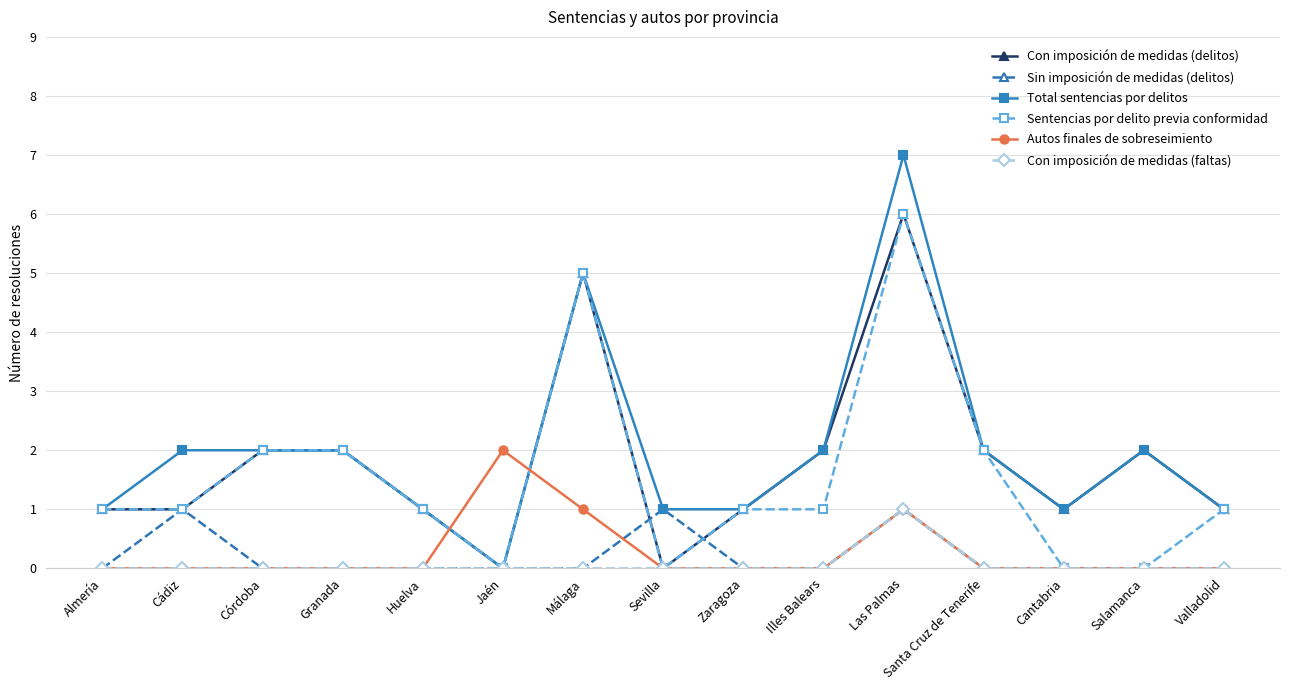

How many Sentencias por delito previa conformidad values are between 0 and 2?

13